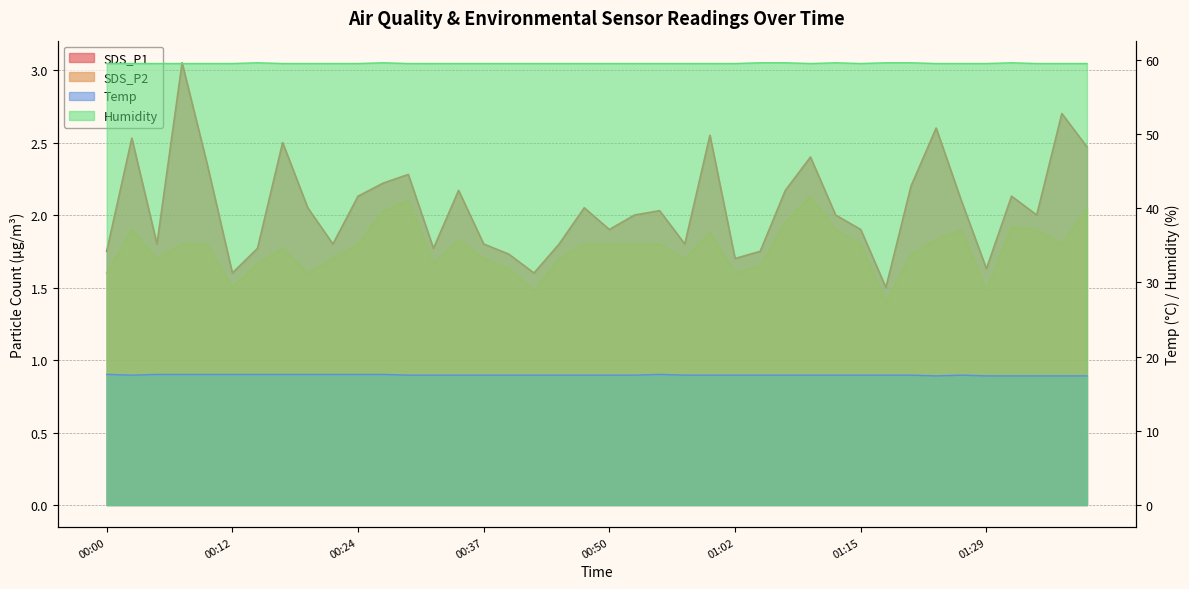

Is it true that Humidity equals 33.9 at 00:47?

False